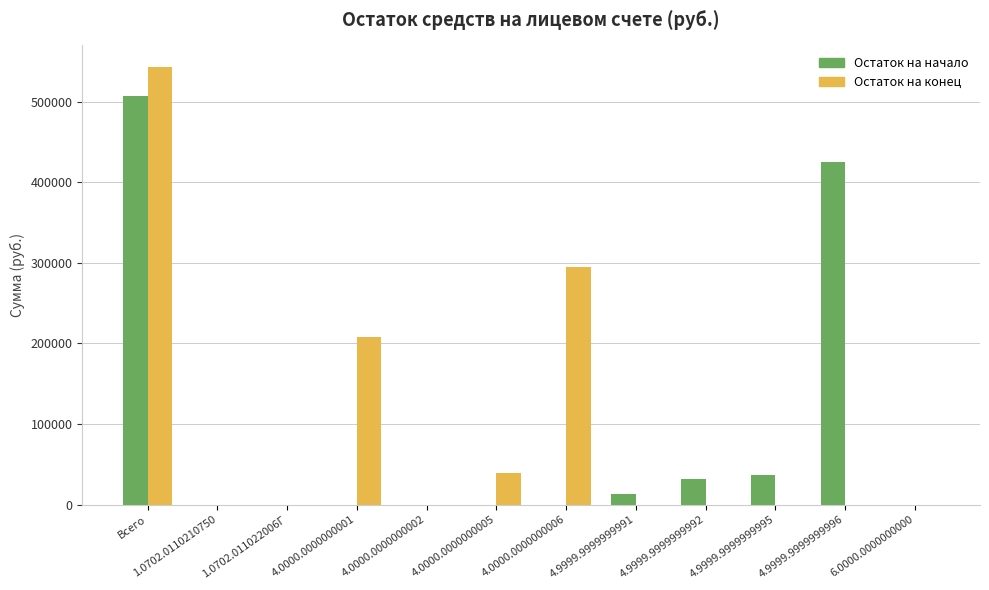

Between 4.0000.0000000001 and 4.9999.9999999992, which series saw the biggest shift?

Остаток на конец